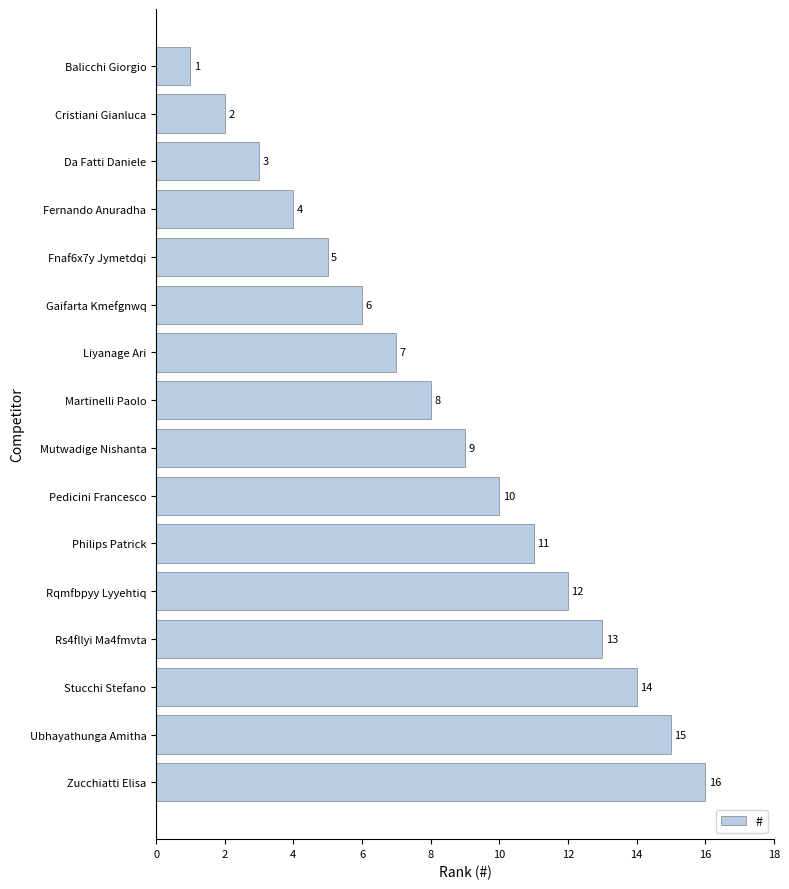

The chart shows a value of 7 at Fernando Anuradha. True or false?

False